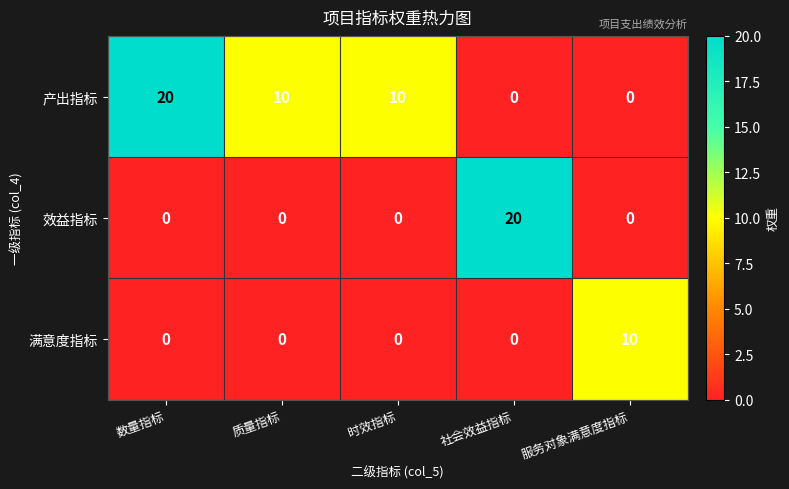

What is the difference between the highest and lowest values at 质量指标?

10